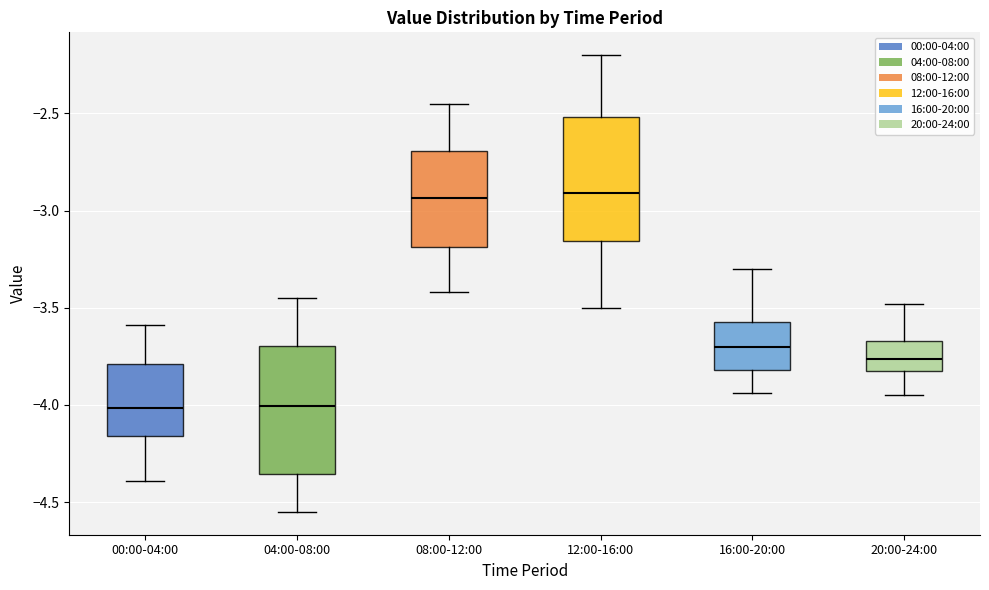

Reading left to right, transcribe this box plot: for each box, give where its median line is, the range the box spans, and where its two whiskers end, as read against the y-axis. The values are not printed on the chart, so give them approximately, as read against the axis.

00:00-04:00: median -4.00, box -4.15 to -3.80, whiskers -4.40 to -3.60
04:00-08:00: median -4.00, box -4.35 to -3.70, whiskers -4.55 to -3.45
08:00-12:00: median -2.95, box -3.20 to -2.70, whiskers -3.40 to -2.45
12:00-16:00: median -2.90, box -3.15 to -2.50, whiskers -3.50 to -2.20
16:00-20:00: median -3.70, box -3.80 to -3.55, whiskers -3.95 to -3.30
20:00-24:00: median -3.75, box -3.85 to -3.65, whiskers -3.95 to -3.50